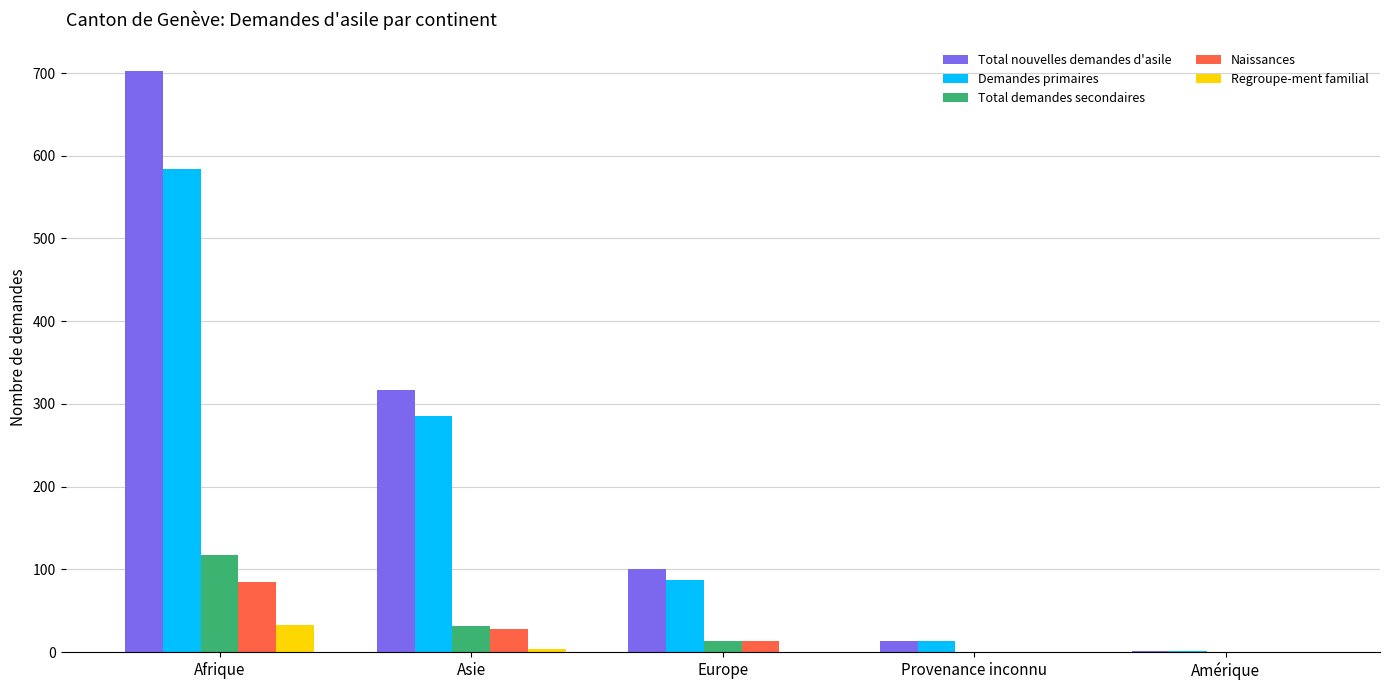

What is the maximum value for Total nouvelles demandes d'asile?

702